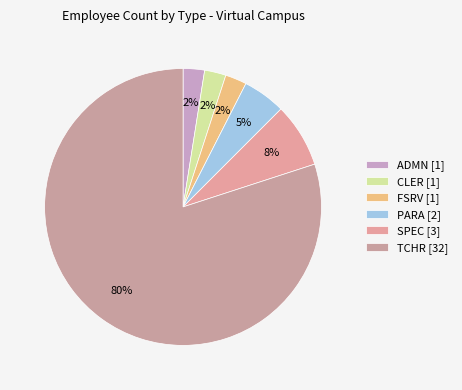

What is the ratio of the value at SPEC to the value at CLER?

3.0